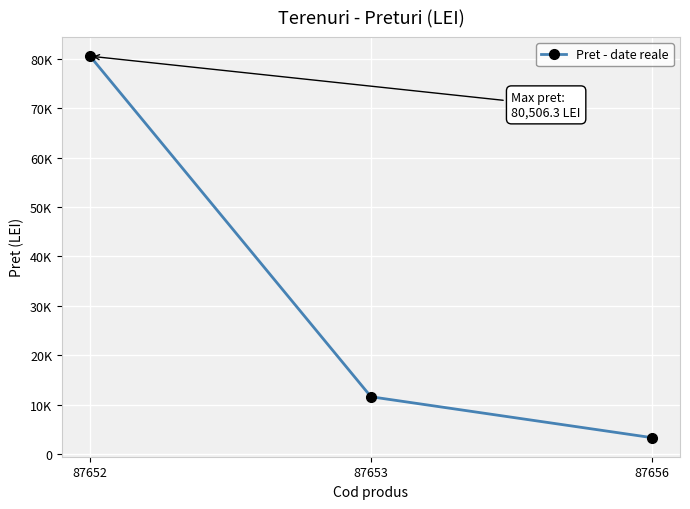

Is this an area chart (filled region under the line)?

No